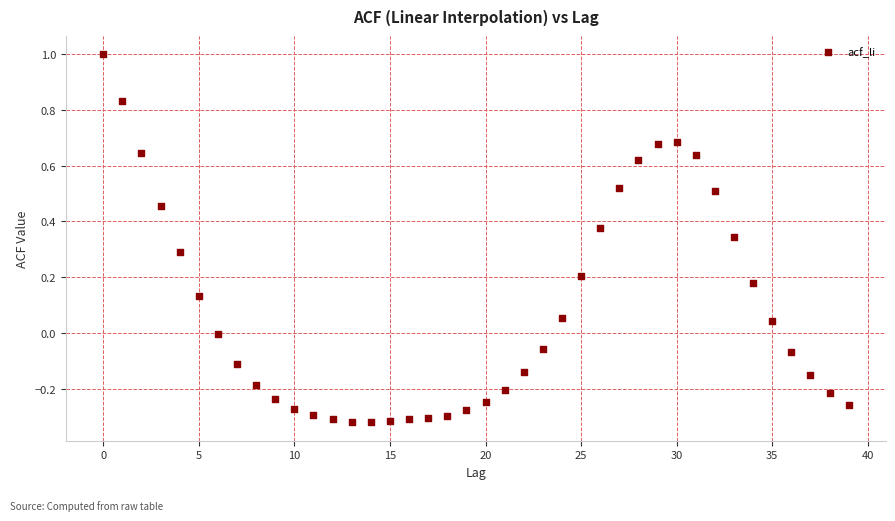

What is the range of Y values (max minus min)?

1.3